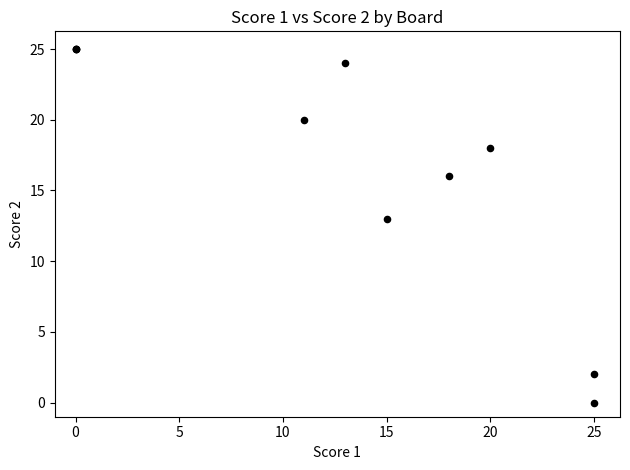

What Y value in the scatter plot is closest to 12?

13